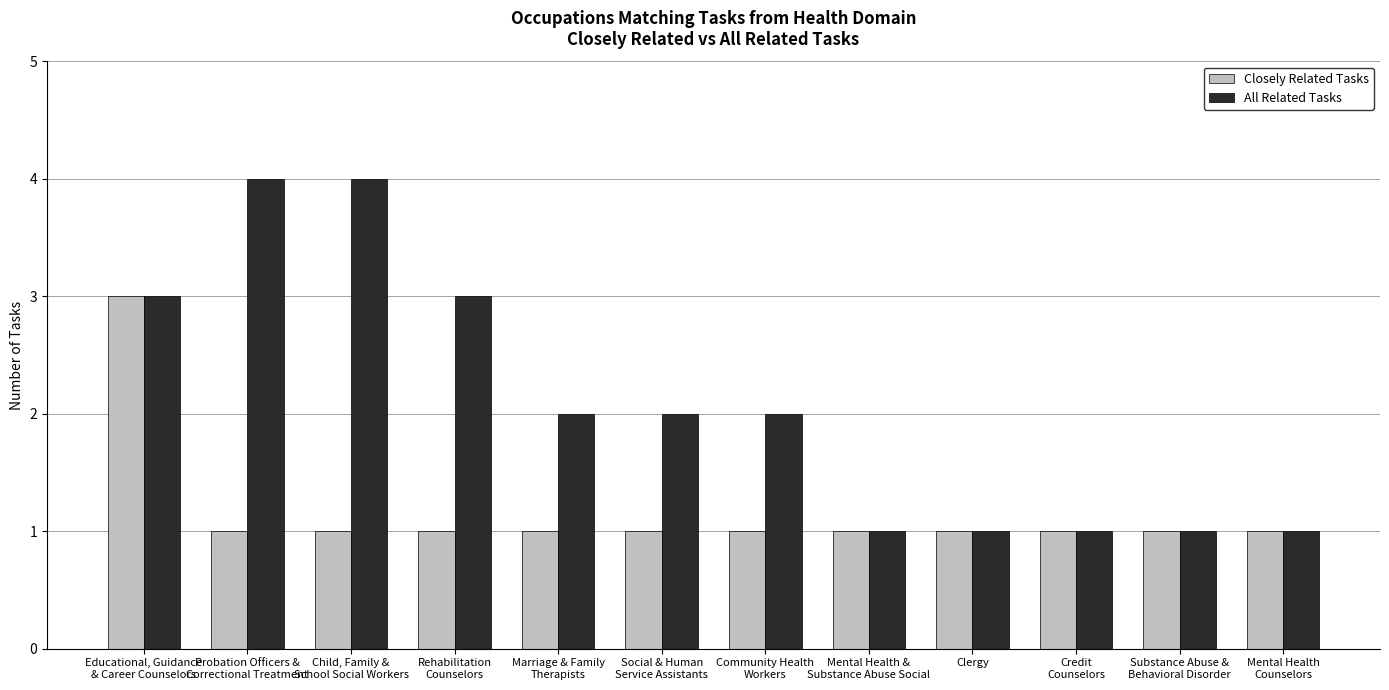

What is the highest value of the Closely Related Tasks series?

3